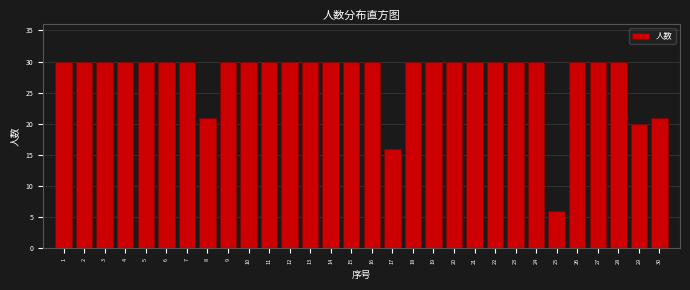

Reading left to right, what are all the values shown in this chart?

1=30	2=30	3=30	4=30	5=30	6=30	7=30	8=21	9=30	10=30	11=30	12=30	13=30	14=30	15=30	16=30	17=16	18=30	19=30	20=30	21=30	22=30	23=30	24=30	25=6	26=30	27=30	28=30	29=20	30=21